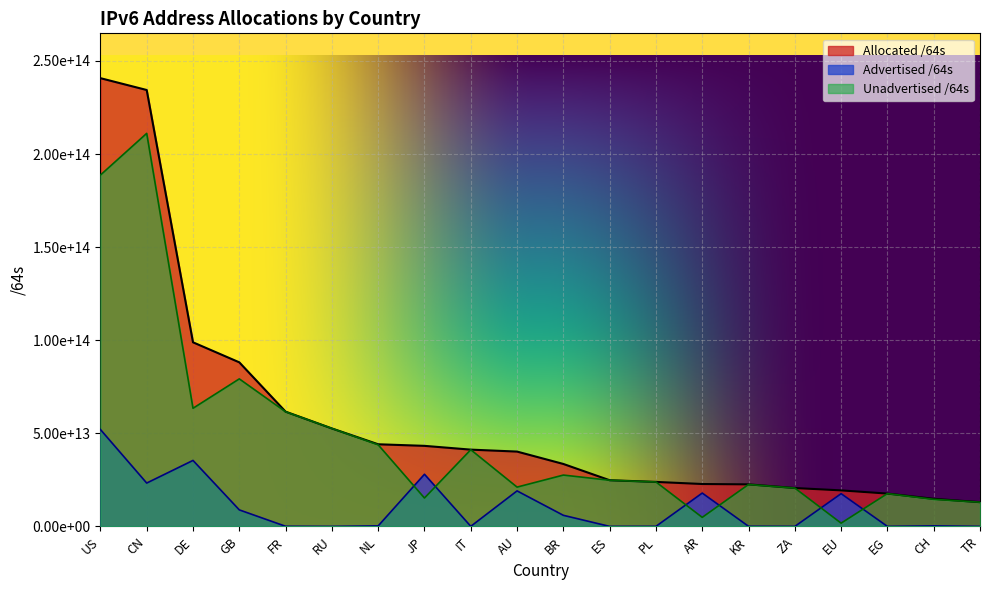

List the series in order of their peak value, lowest first.

Advertised /64s, Unadvertised /64s, Allocated /64s